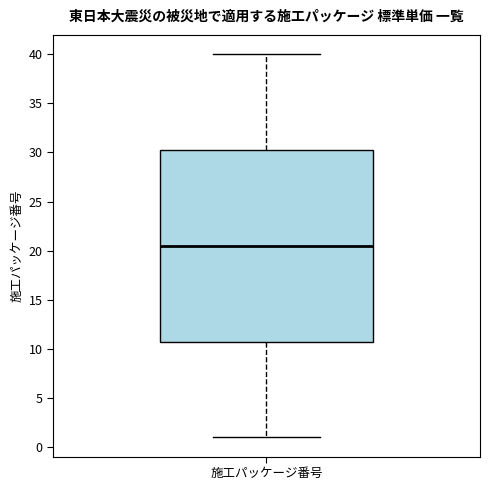

Read this box plot against the y-axis: the position of the median line, the range covered by the box, and the ends of both whiskers. The values are not printed on the chart, so give them approximately, as read against the axis.

median 20.5, box 11.0 to 30.5, whiskers 1.0 to 40.0